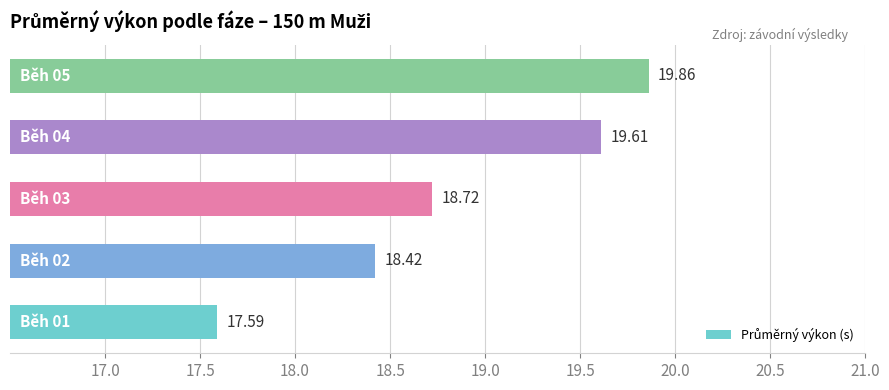

How many bars are there in total?

5